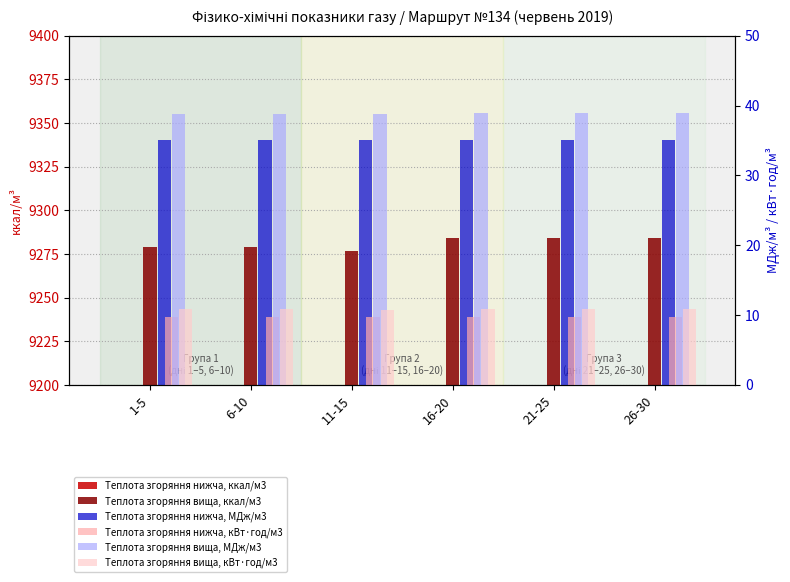

Reading left to right, what are all the values shown in this chart?

Теплота згоряння нижча, ккал/м3: 8381.1	8378.7	8378.7	8383.5	8383.5	8385.9
Теплота згоряння вища, ккал/м3: 9279.2	9279.2	9276.8	9283.9	9283.9	9283.9
Теплота згоряння нижча, МДж/м3: 35.1	35.1	35.1	35.1	35.1	35.1
Теплота згоряння нижча, кВт·год/м3: 9.7	9.7	9.7	9.8	9.8	9.8
Теплота згоряння вища, МДж/м3: 38.9	38.9	38.8	38.9	38.9	38.9
Теплота згоряння вища, кВт·год/м3: 10.8	10.8	10.8	10.8	10.8	10.8